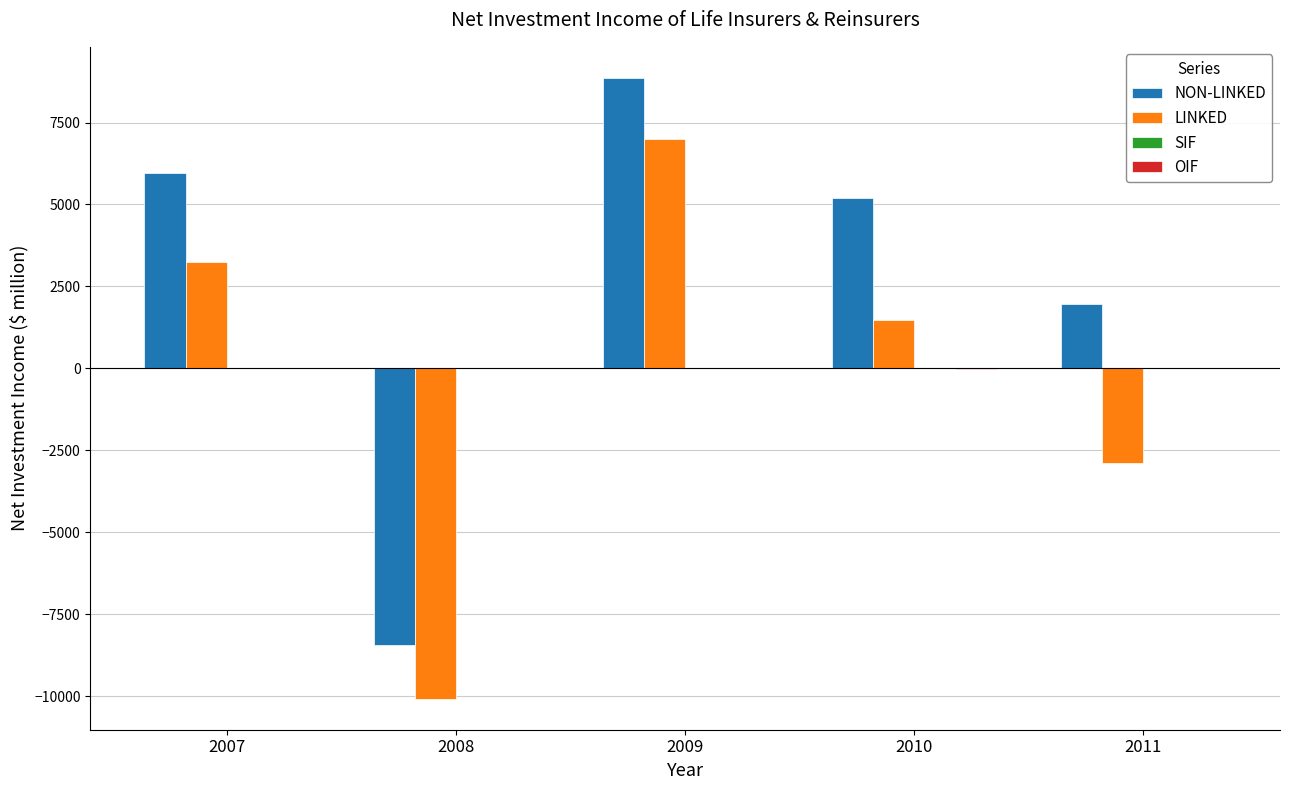

What is the total value across all series at 2009?

15873.2